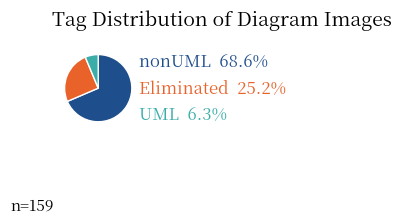

Which category accounts for the majority?

nonUML